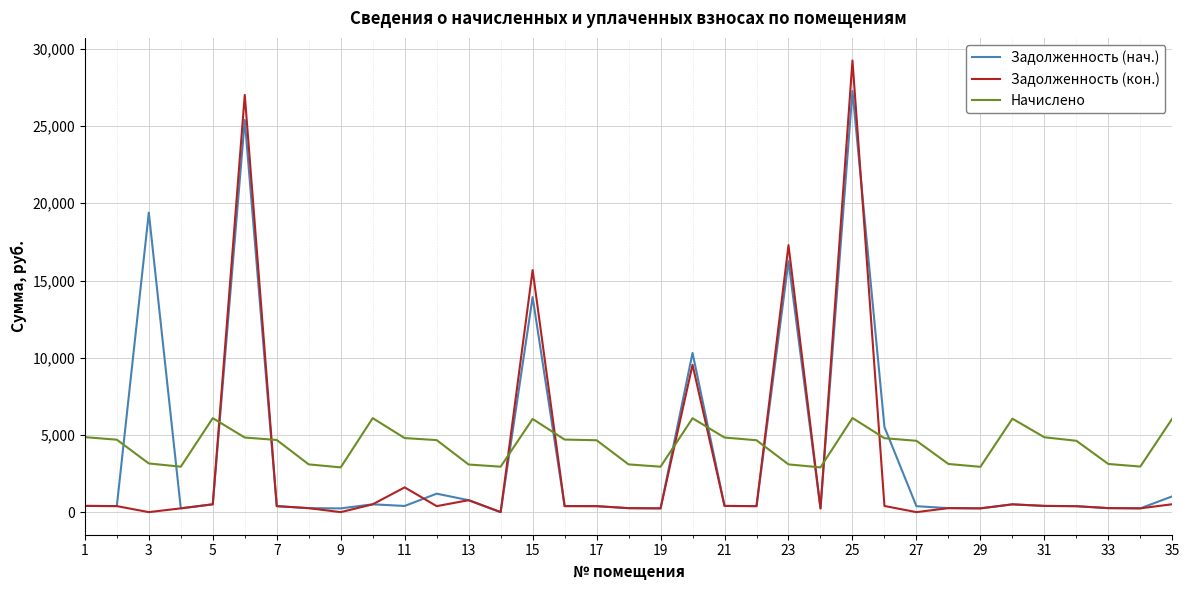

What is the greatest value displayed?

29249.0